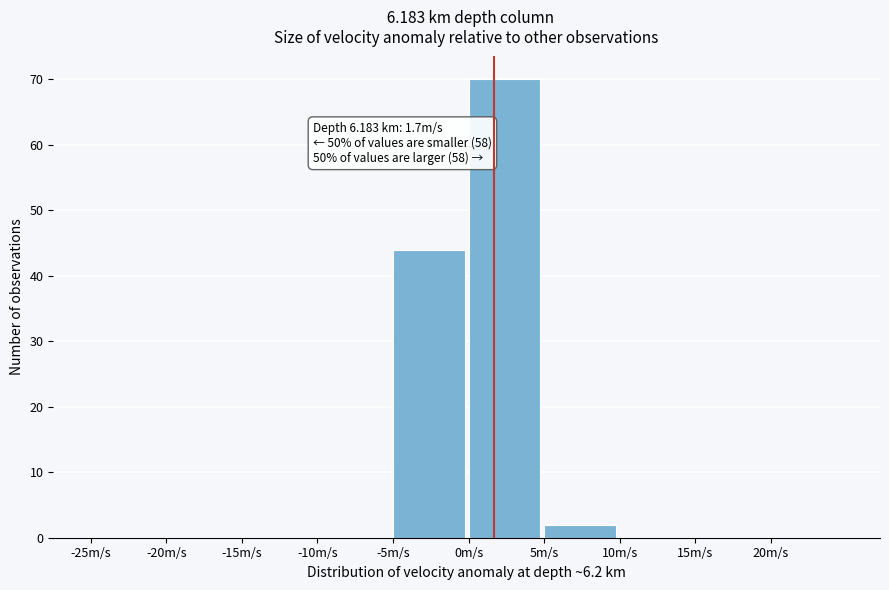

Which range on the x-axis has the tallest bar?

0 to 5